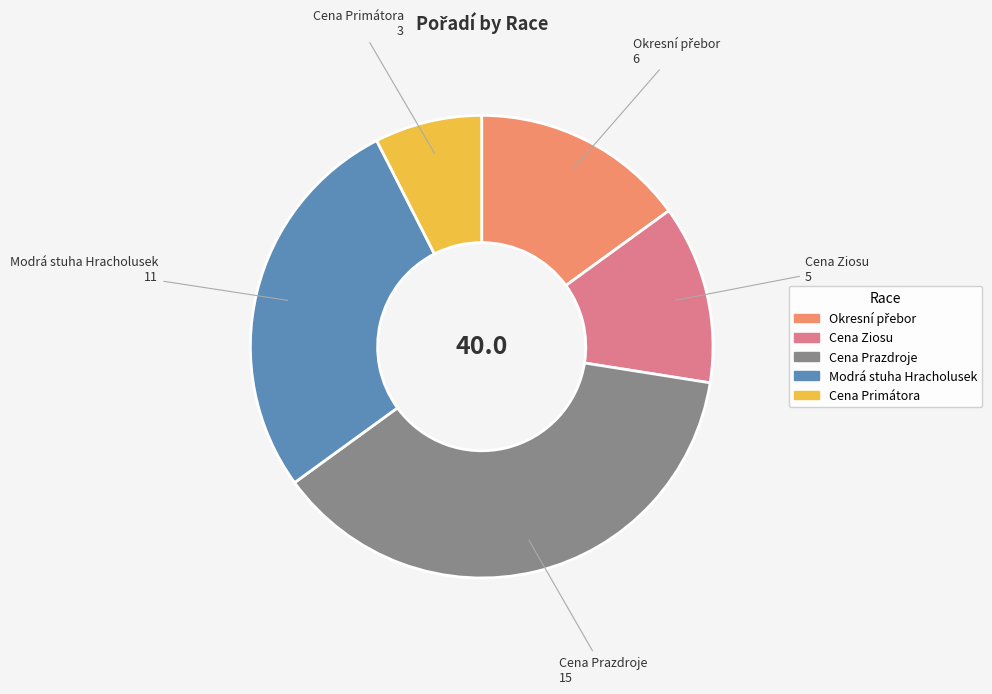

Is there a majority slice in this chart?

No